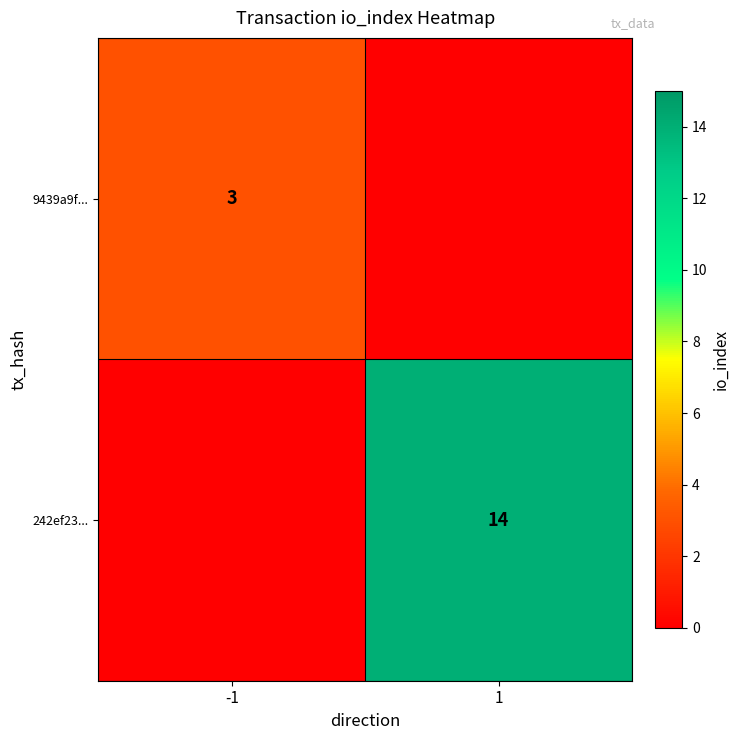

The value of 9439a9f... at -1 is 4. True or false?

False